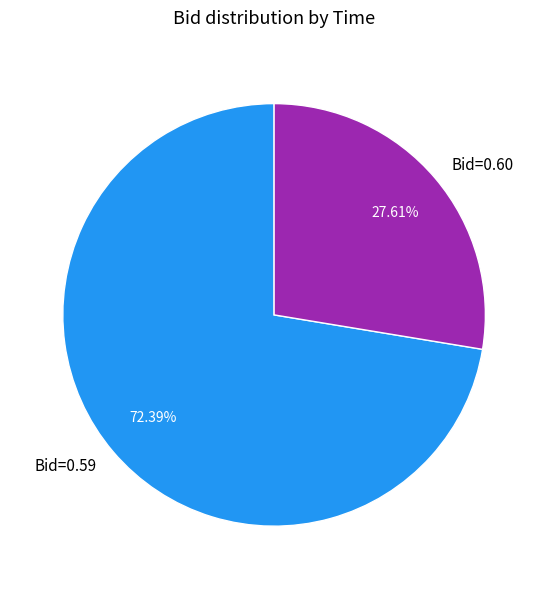

How many segments does this pie chart have?

2